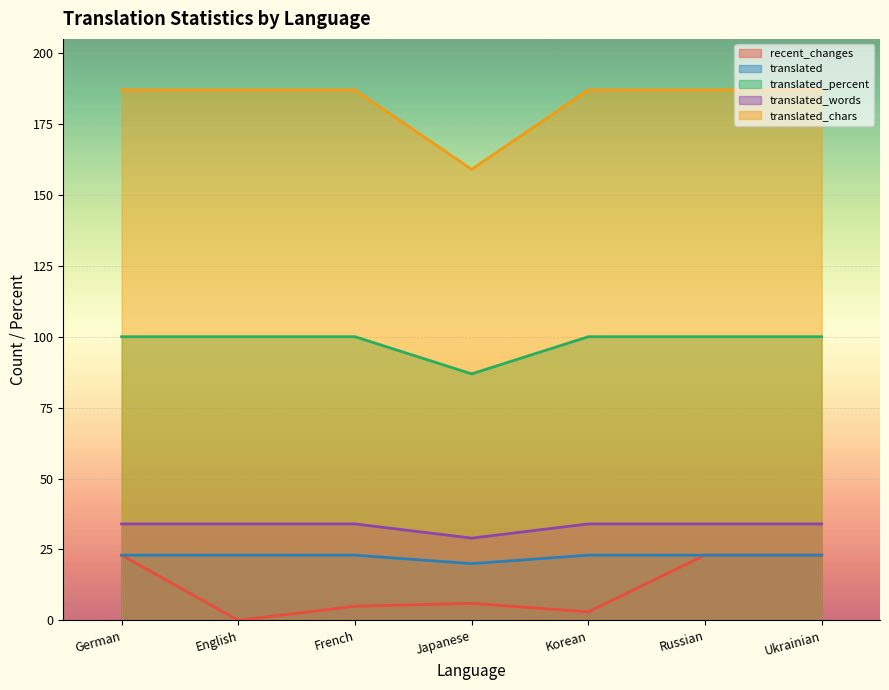

What is the greatest value displayed?

187.0